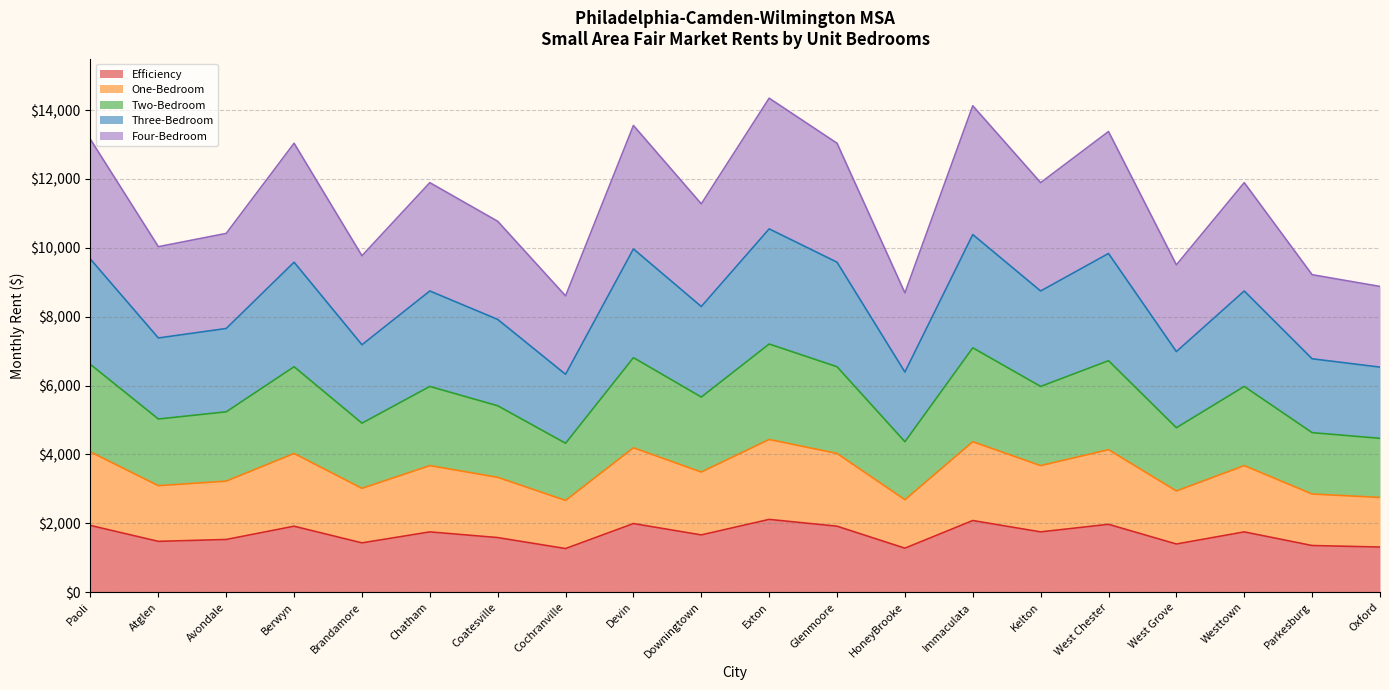

What is the total value across all series at Downingtown?

11275